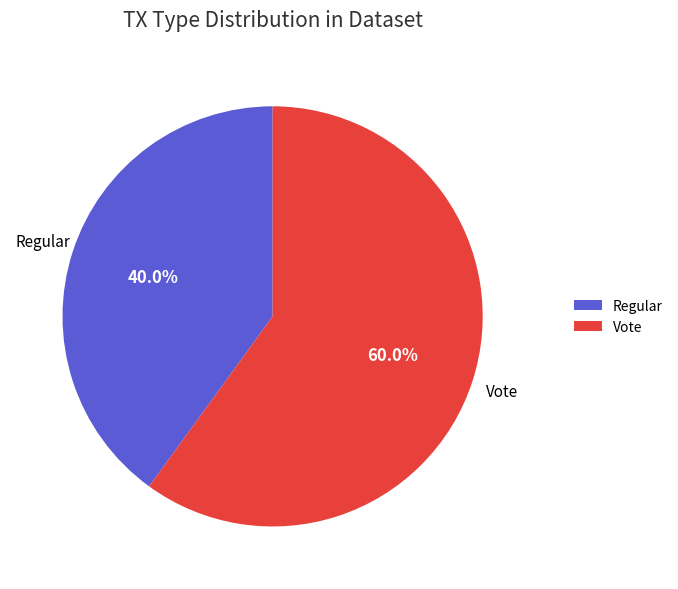

Which has a higher value, Vote or Regular?

Vote